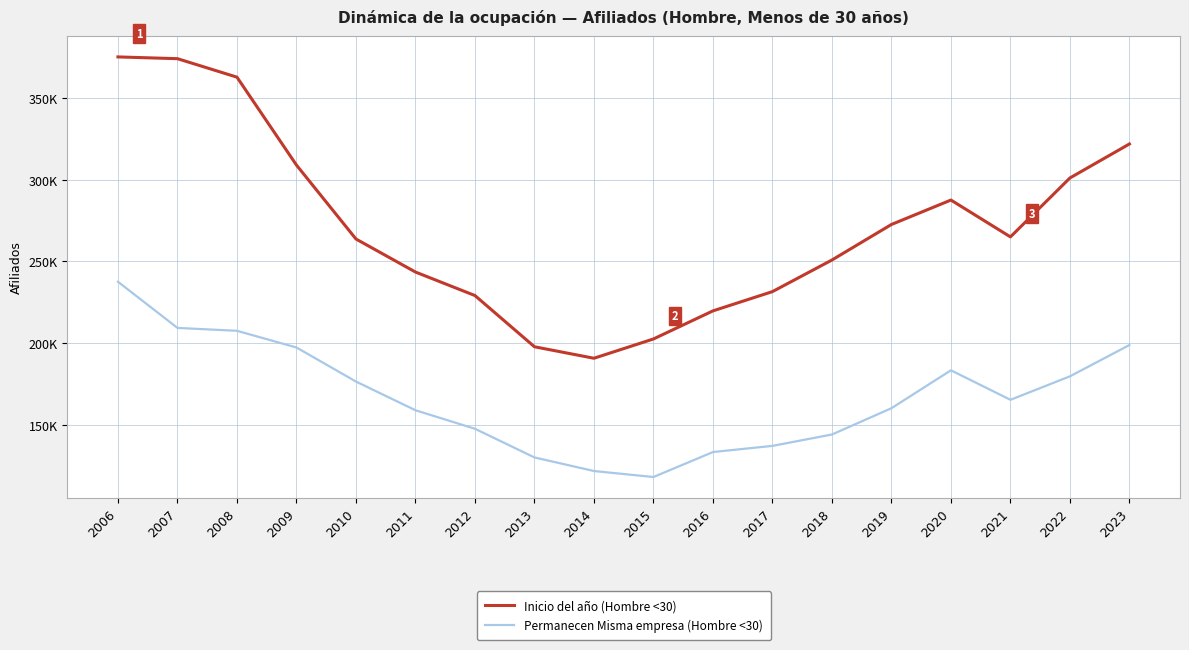

The Permanecen Misma empresa (Hombre <30) series shows 97471 at 2009. True or false?

False